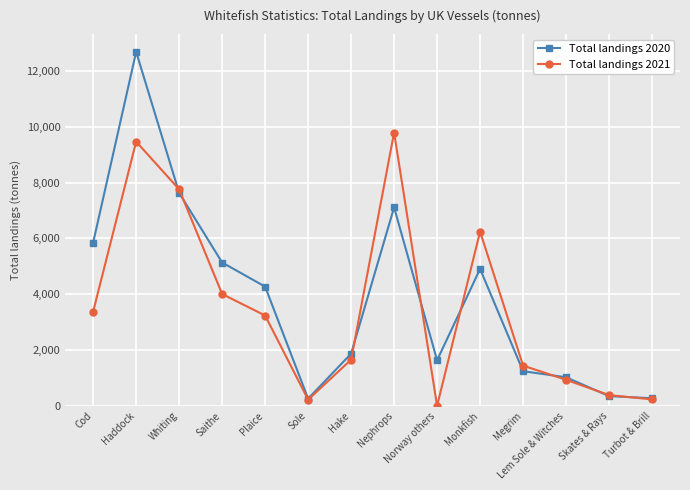

The value of Total landings 2021 at Plaice is 1322.8. True or false?

False